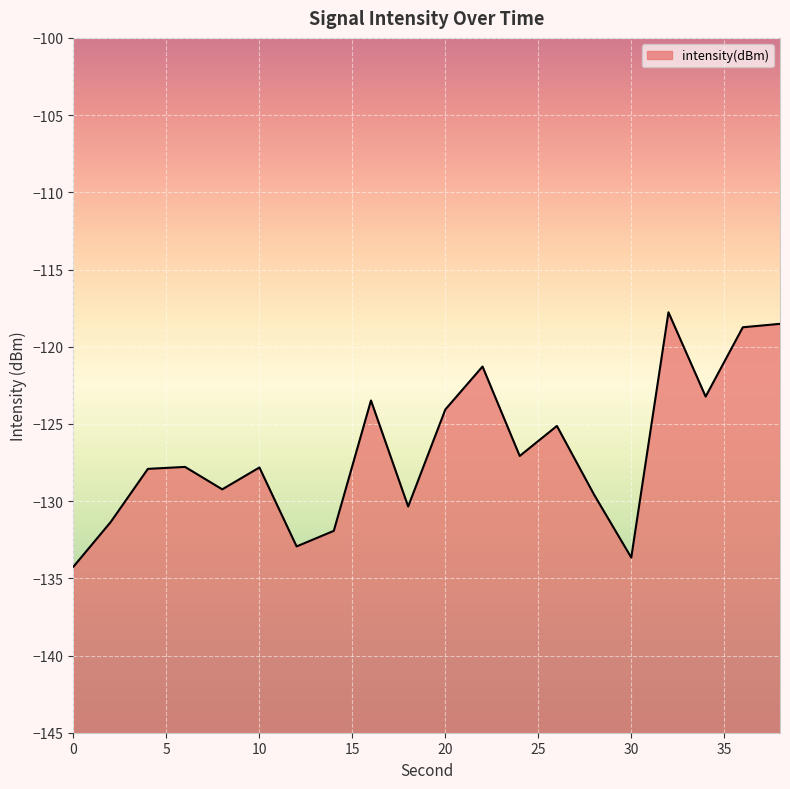

Rank the categories by value from lowest to highest.

0, 30, 12, 14, 2, 18, 28, 8, 4, 10, 6, 24, 26, 20, 16, 34, 22, 36, 38, 32